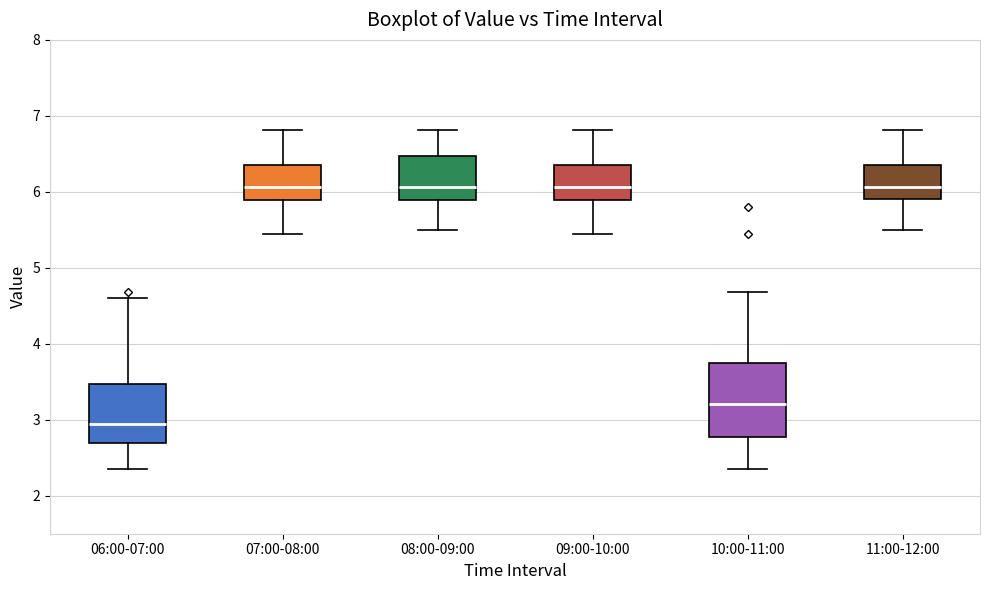

Which box is the tallest, from its lower edge to its upper edge?

10:00-11:00